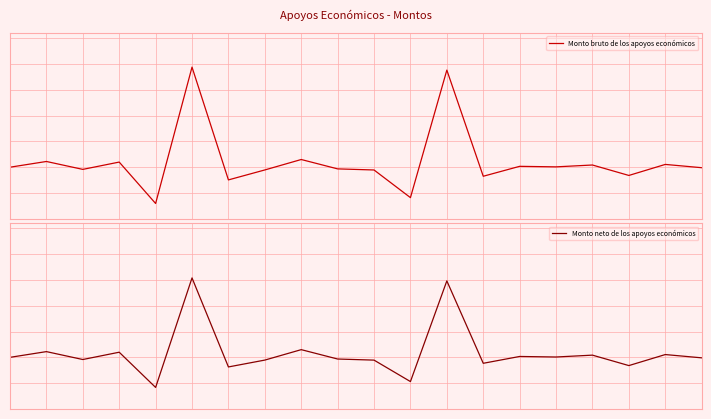

Count the number of data series in this chart.

2